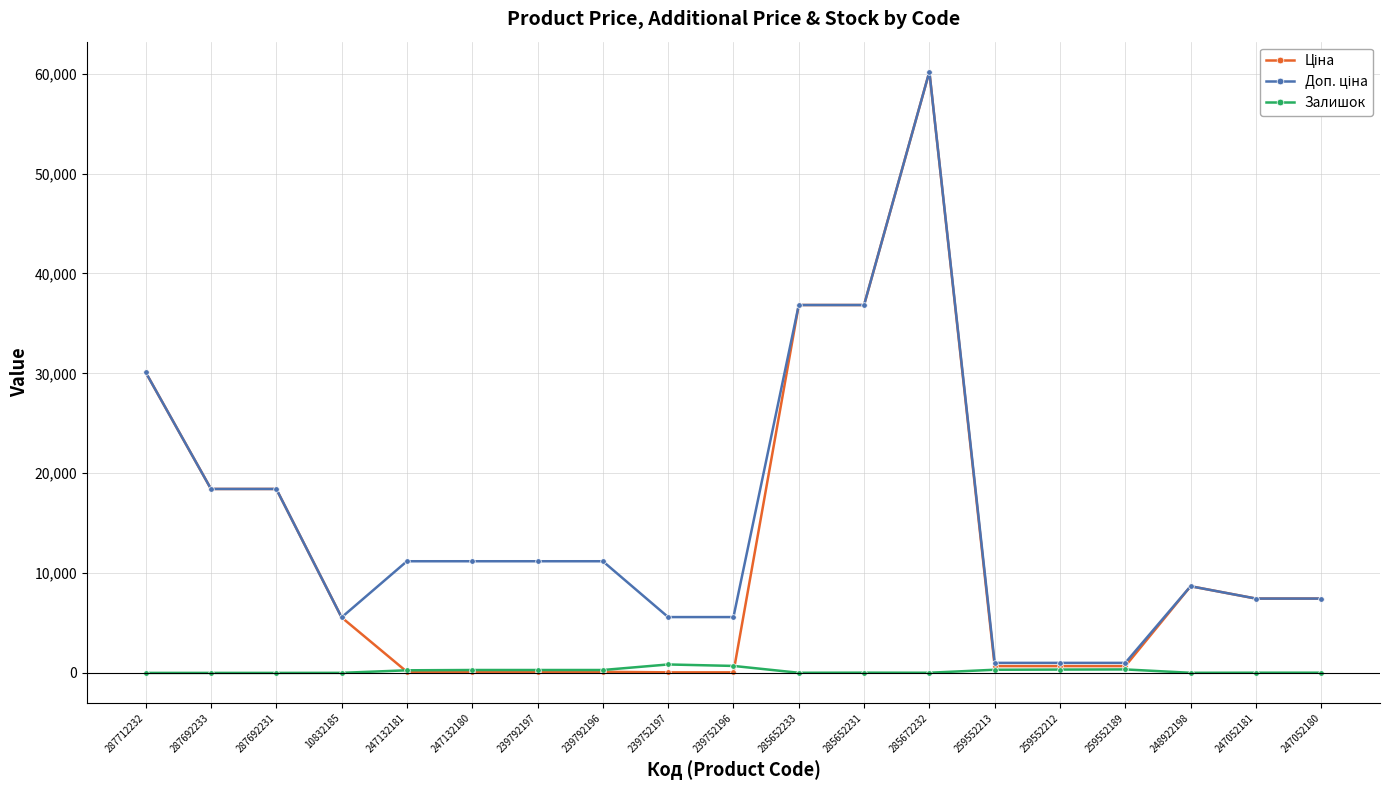

At which category is the sum across all series the highest?

285672232